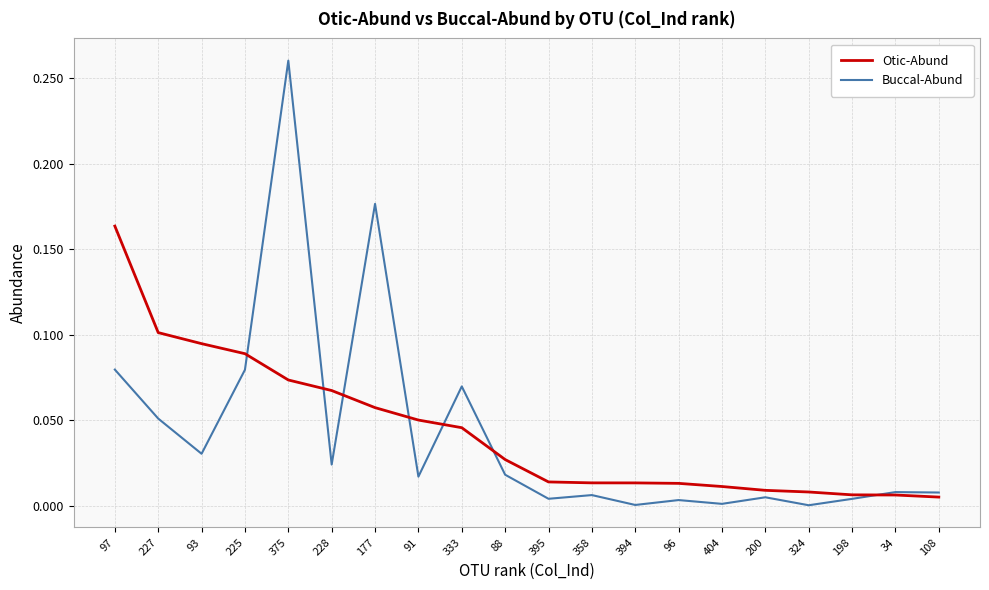

Which series has the largest range (max minus min)?

Buccal-Abund